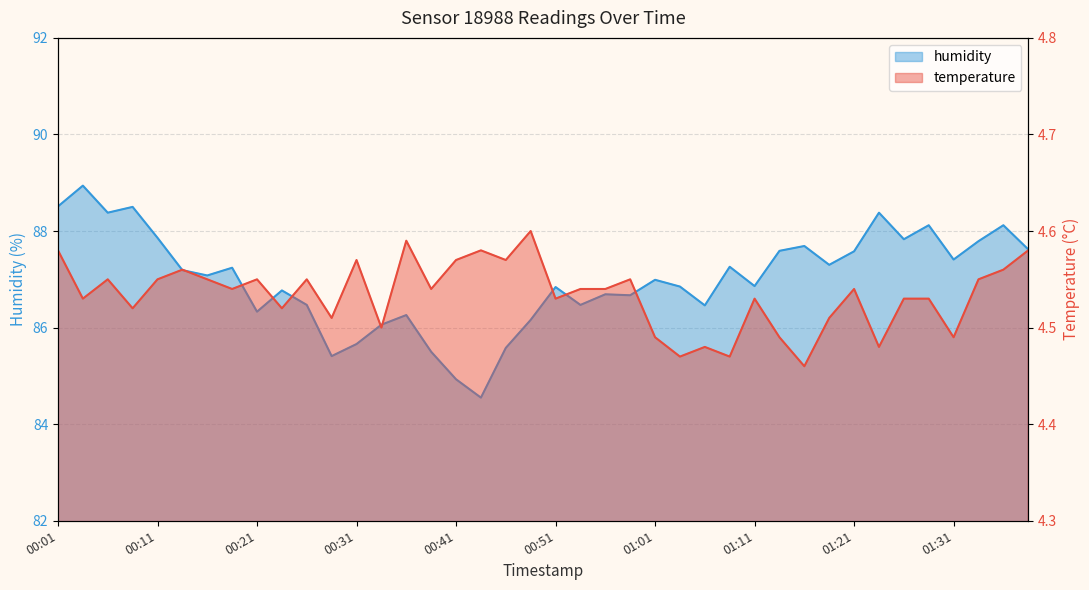

In humidity, how many points are lower than both neighbors (excluding endpoints)?

12